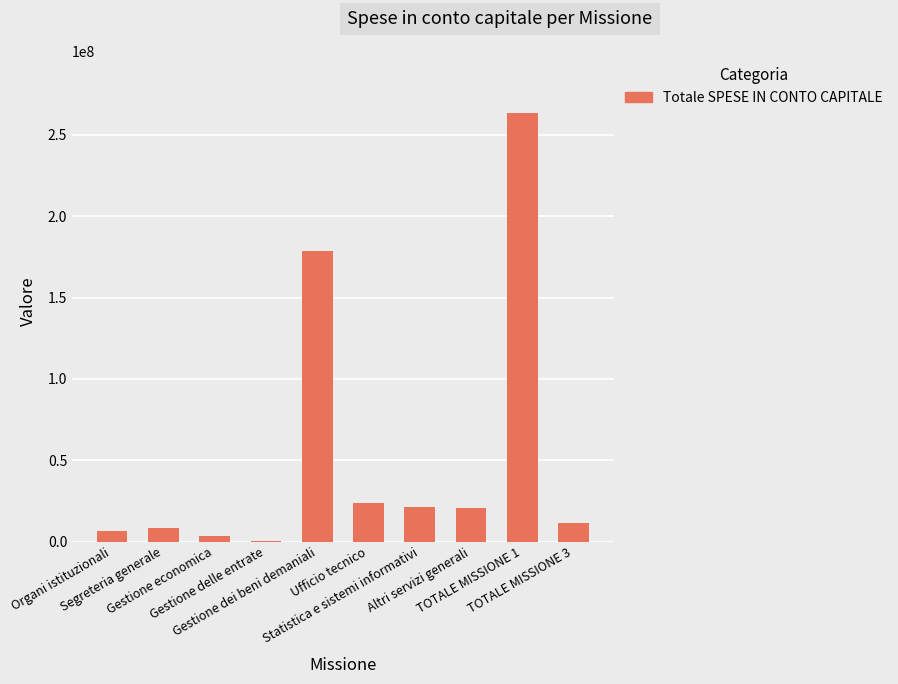

Count the number of data series in this chart.

1